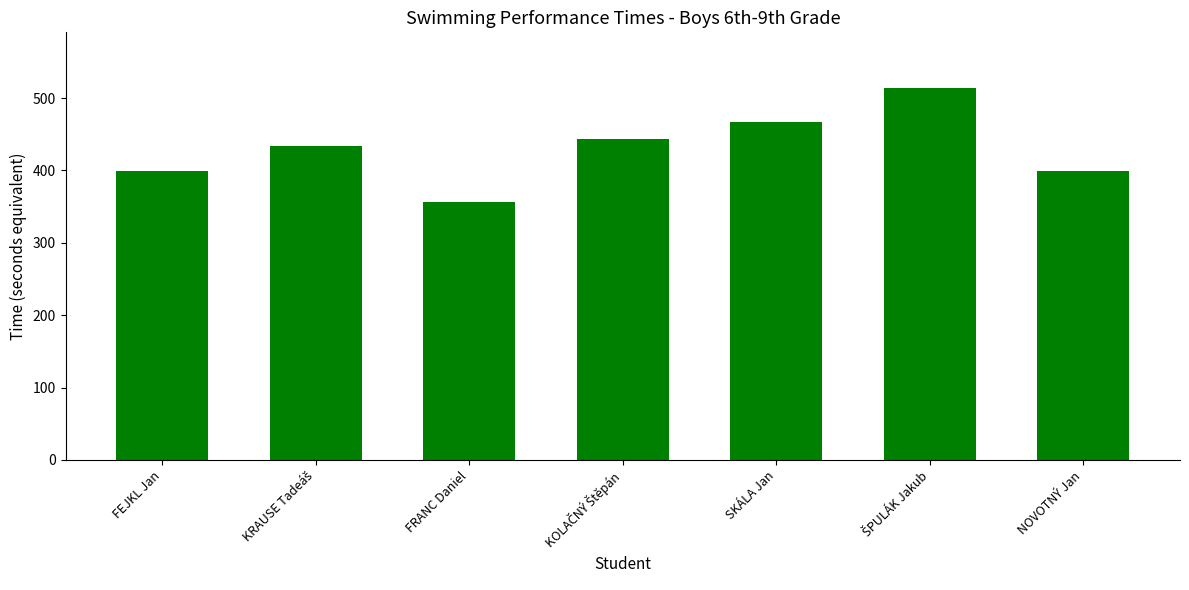

Reading right to left, what are all the values shown in this chart?

399.8	513.8	467.4	444.0	356.8	433.9	399.8